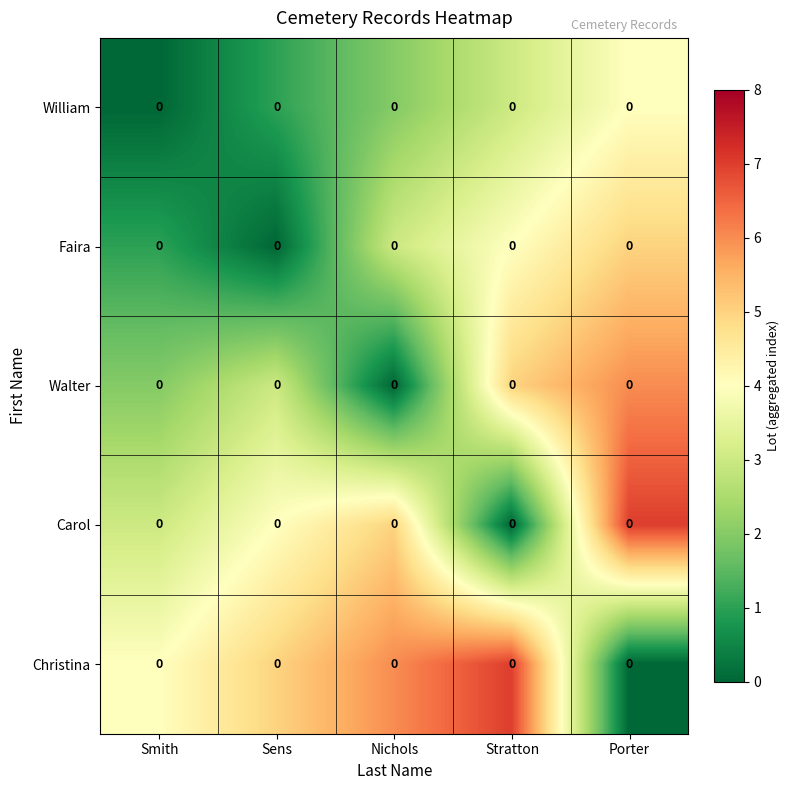

At how many categories does at least one series exceed 2?

5